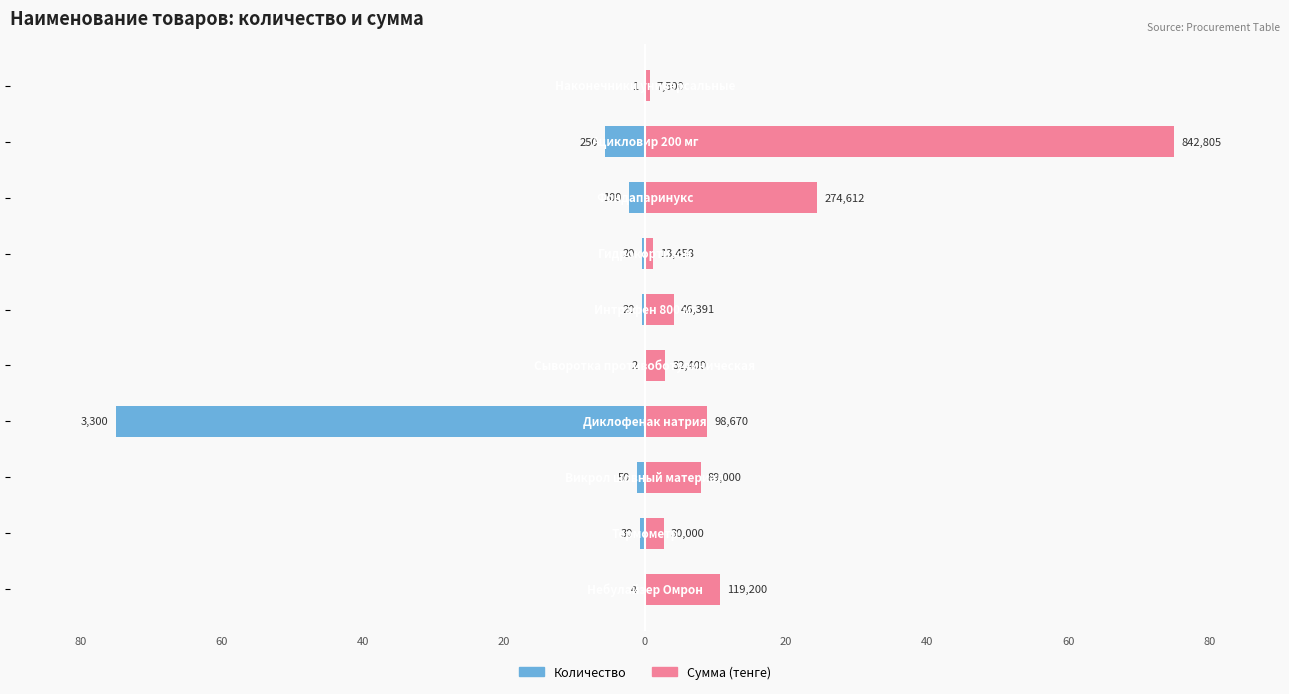

Which series has the largest range (max minus min)?

Количество